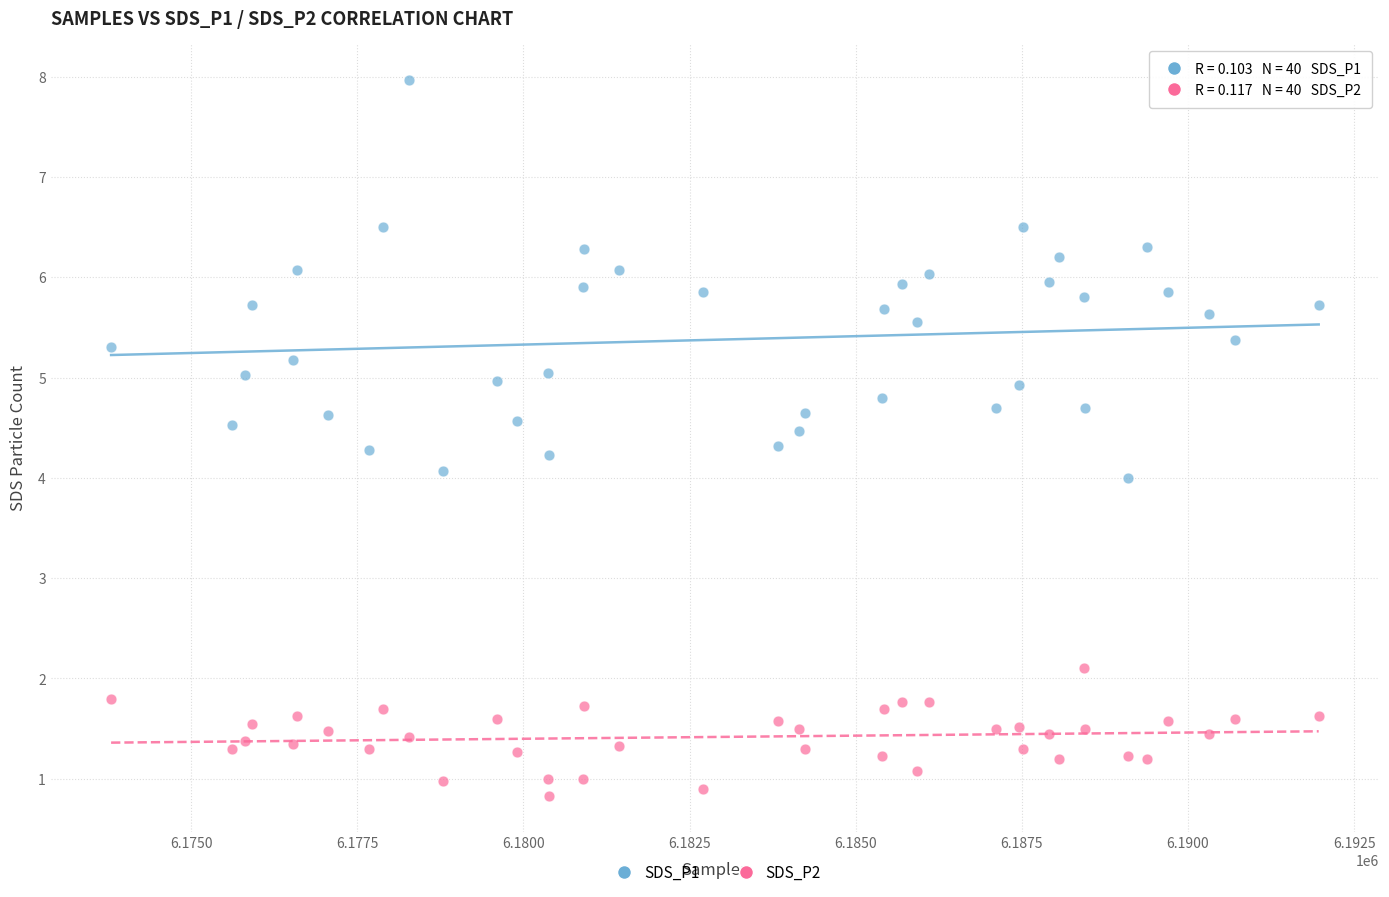

Across all data points, what is the range of X values (max minus min)?

18170.0